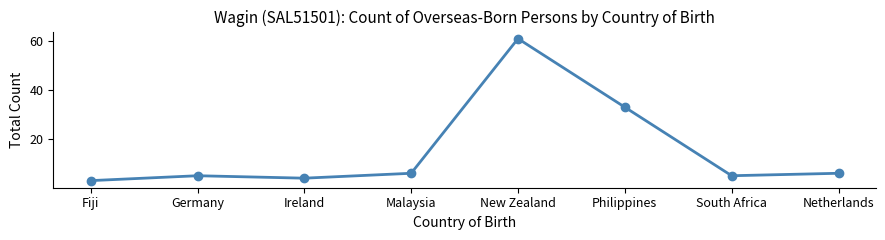

What is the average value?

15